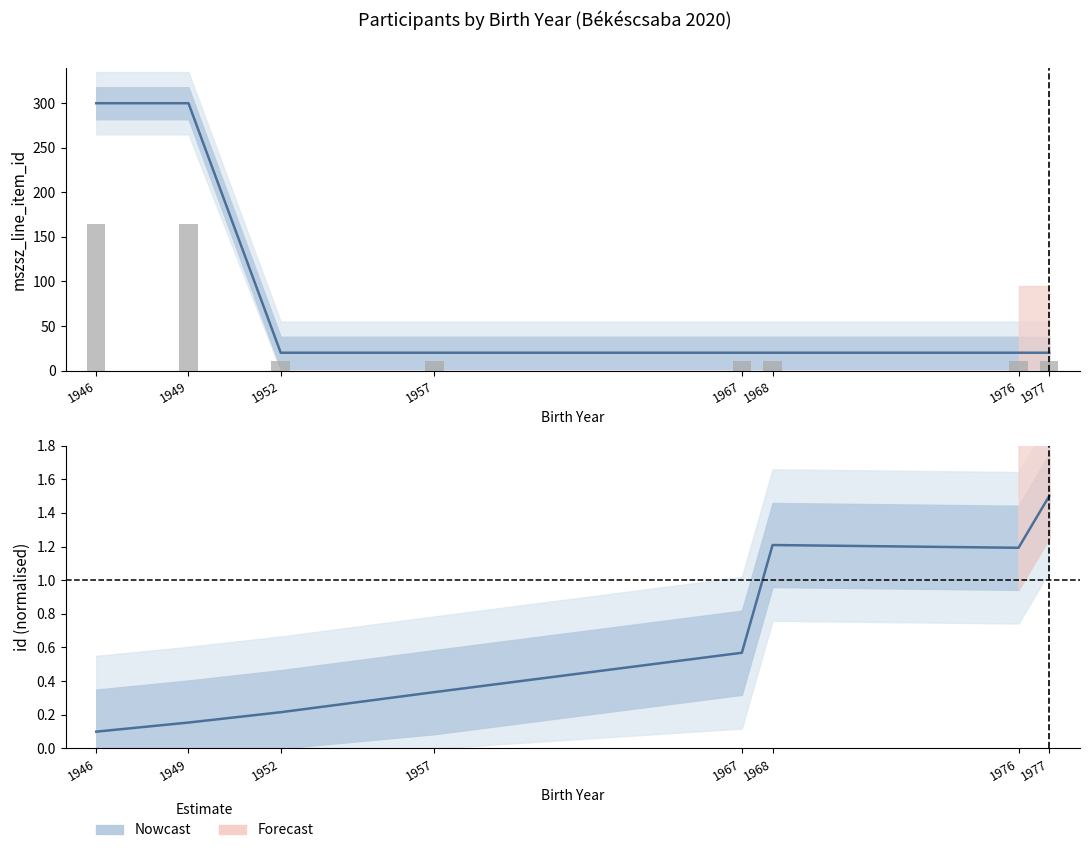

True or false: id has a value of 1.8 at 1968.

False